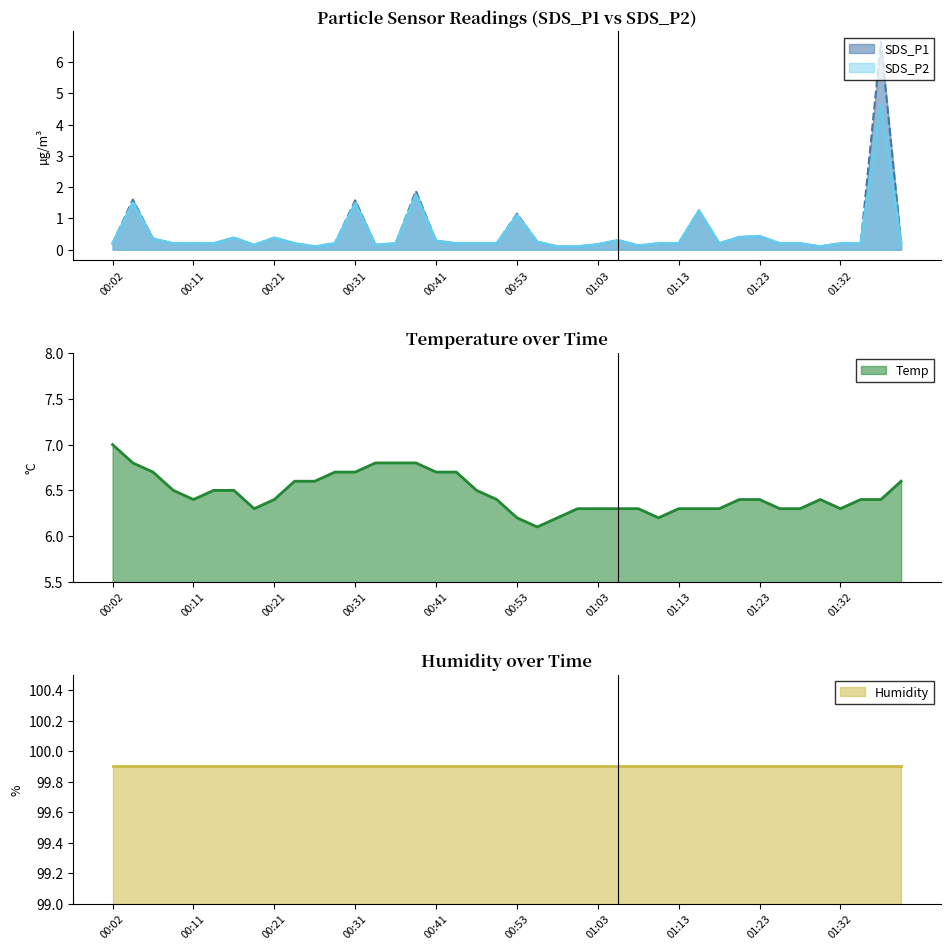

How many interior local valleys does the Temp series have?

5